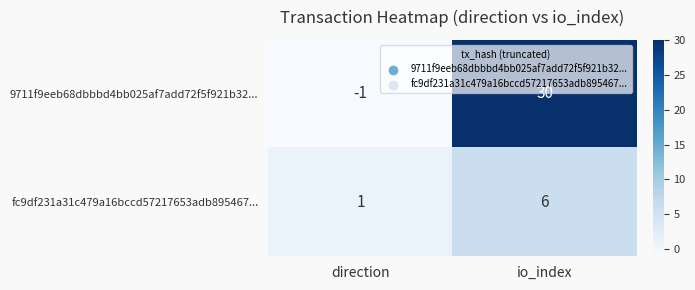

The value of fc9df231a31c479a16bccd57217653adb895467... at io_index is 4. True or false?

False